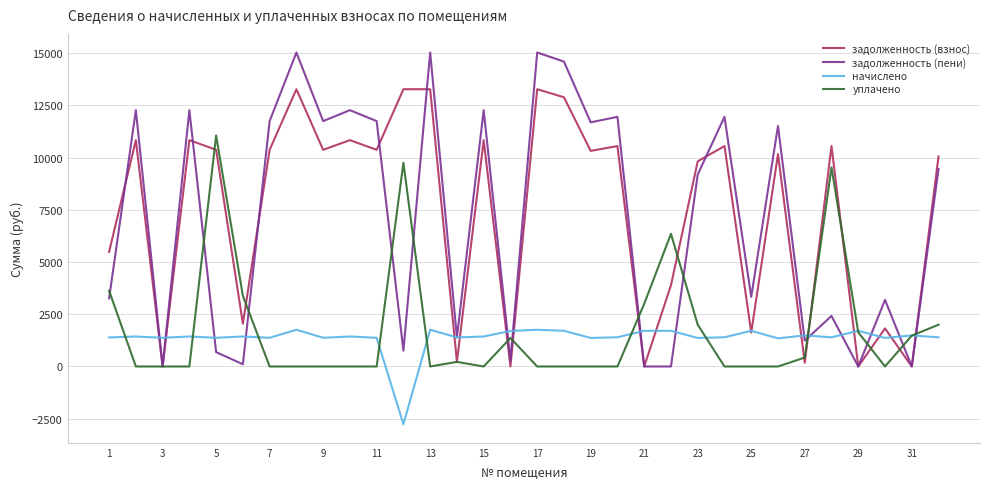

What is the maximum value shown in the chart?

15035.4